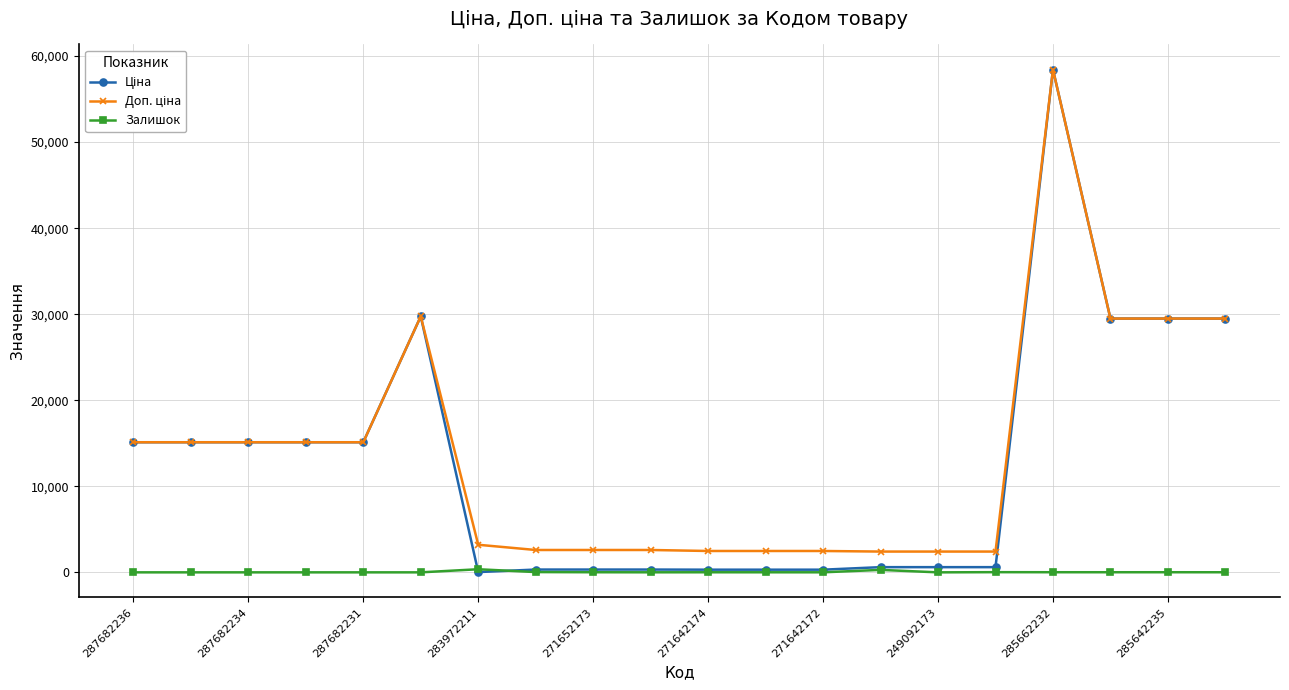

What is the greatest value displayed?

58426.5